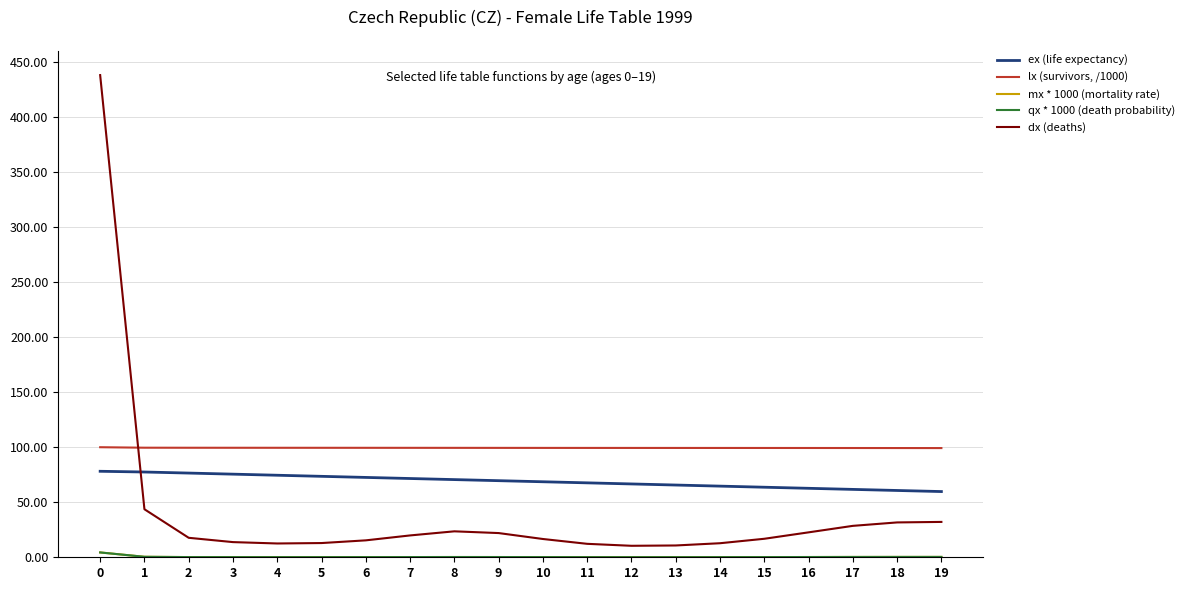

True or false: lx (survivors, /1000) and ex (life expectancy) cross at least once.

False